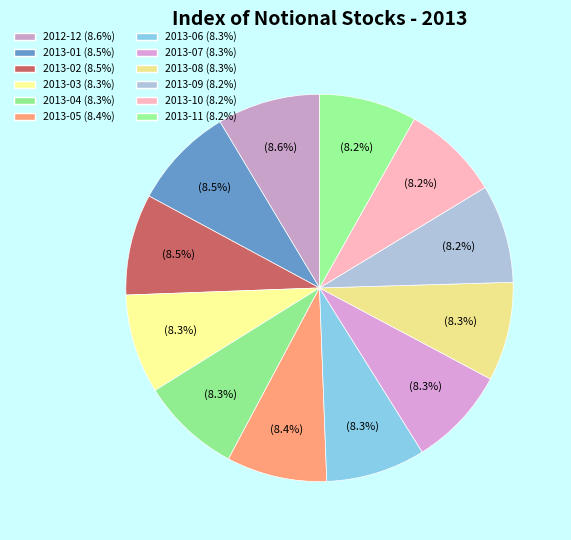

Does any single category account for the majority?

No